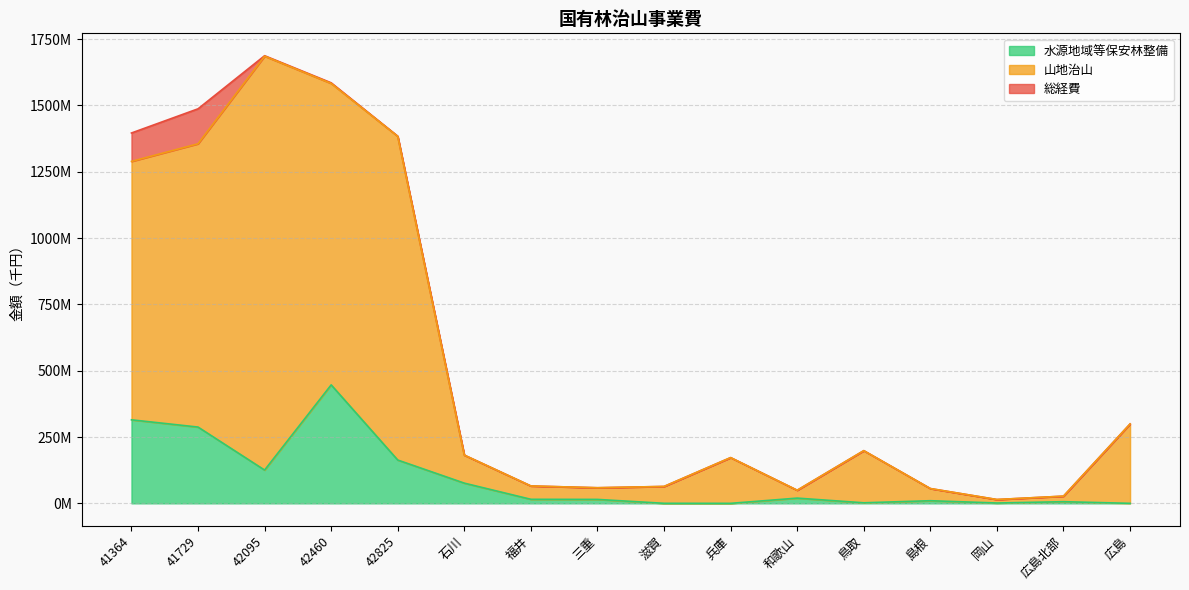

Does the chart have visible grid lines?

Yes